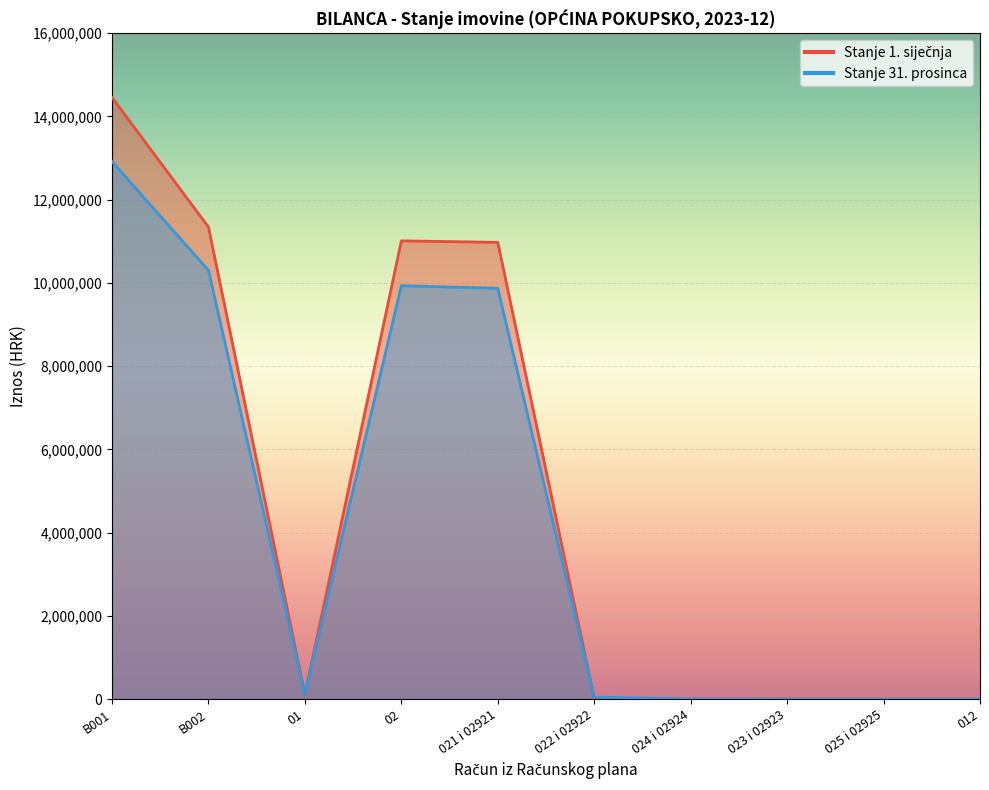

Reading right to left, transcribe all the data shown in this chart.

Stanje 1. siječnja: 012=0.0	025 i 02925=0.0	023 i 02923=0.0	024 i 02924=1479.7	022 i 02922=15164.7	021 i 02921=10973303.8	02=11009814.5	01=110364.6	B002=11341437.7	B001=14453408.4
Stanje 31. prosinca: 012=0.0	025 i 02925=0.0	023 i 02923=0.0	024 i 02924=2512.4	022 i 02922=46635.4	021 i 02921=9870452.0	02=9931086.8	01=117236.3	B002=10301400.7	B001=12914730.5